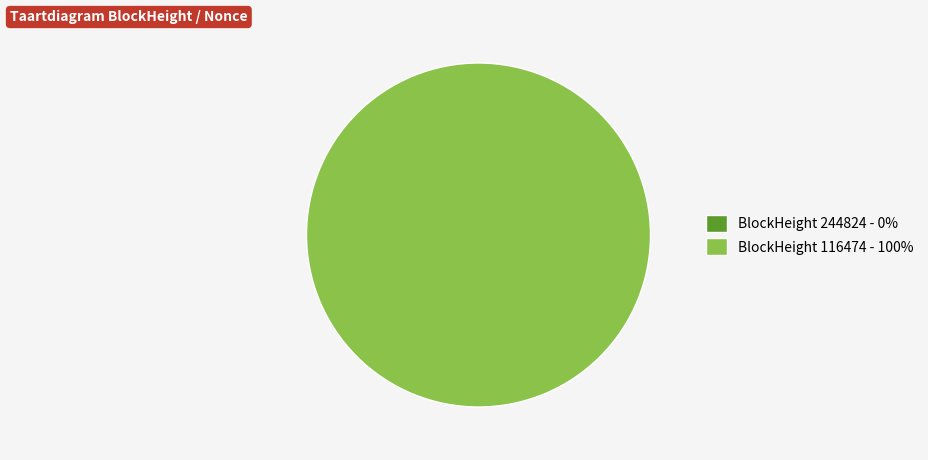

Does any single category account for the majority?

Yes